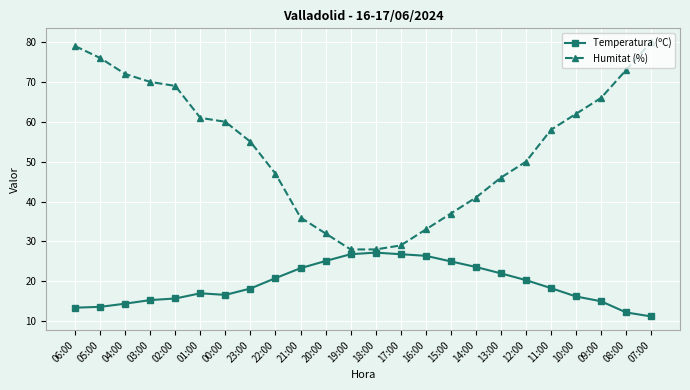

True or false: Humitat (%) and Temperatura (ºC) cross at least once.

False